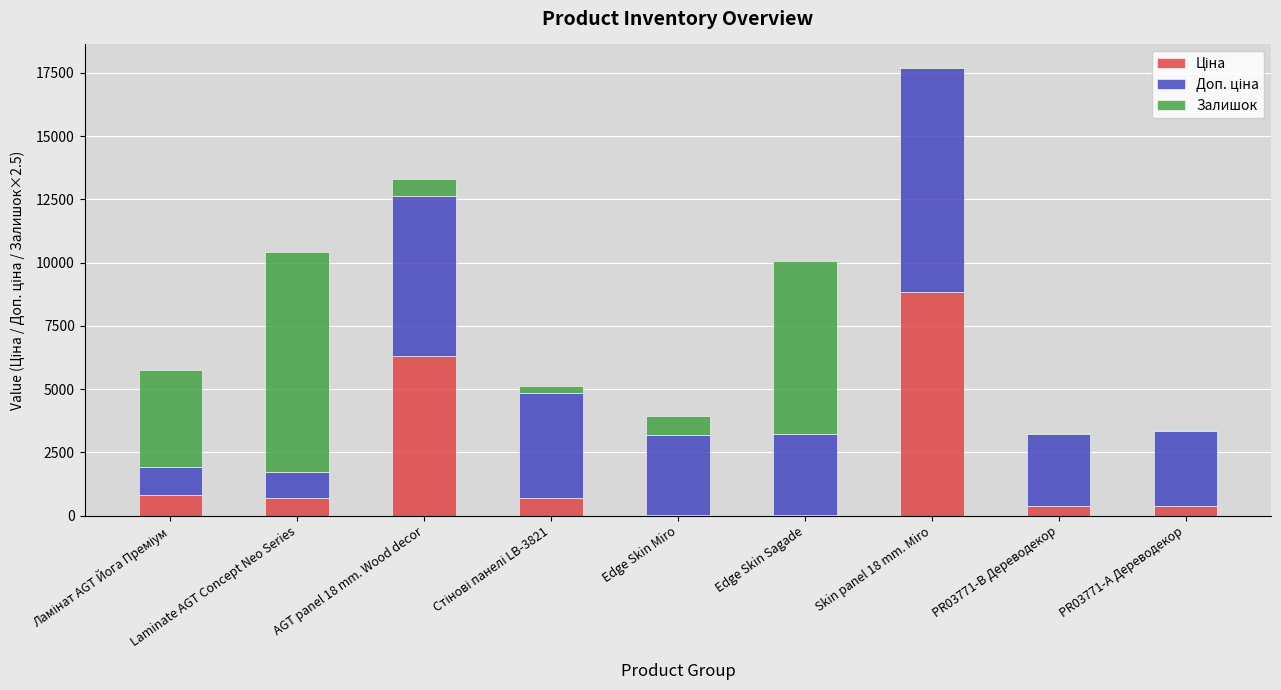

Does the chart contain stacked bars?

Yes